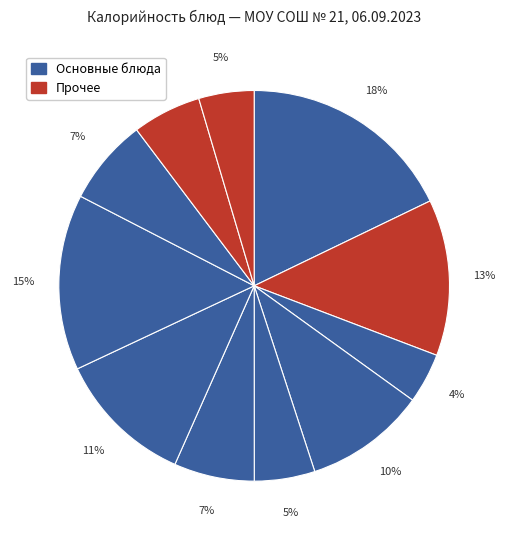

Count the number of slices in the pie.

11